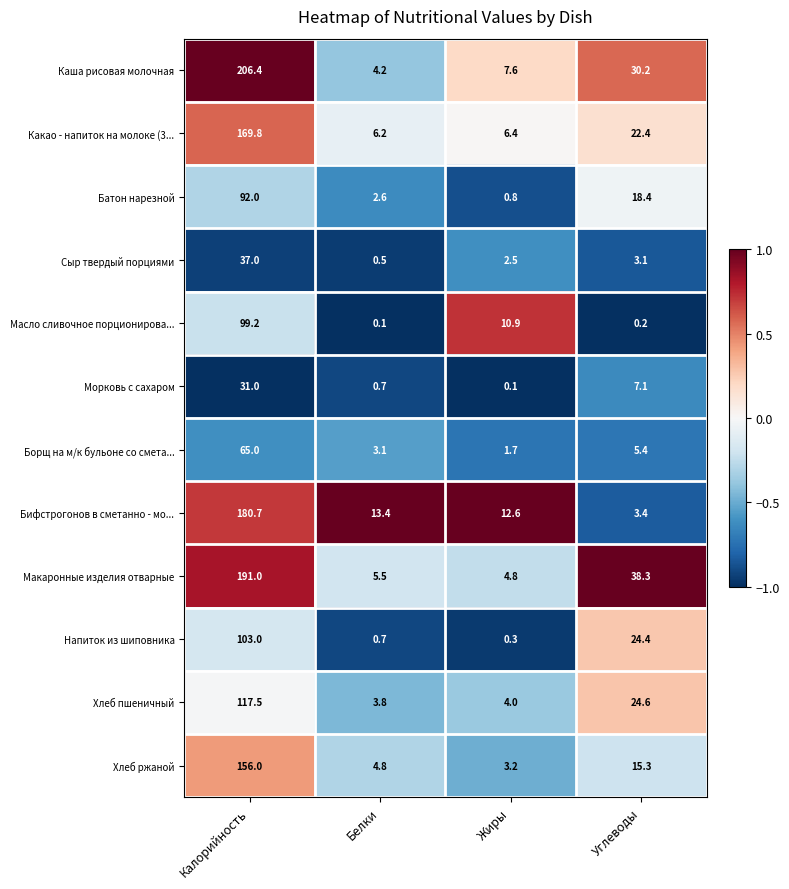

At which label does Каша рисовая молочная first exceed 30?

Калорийность